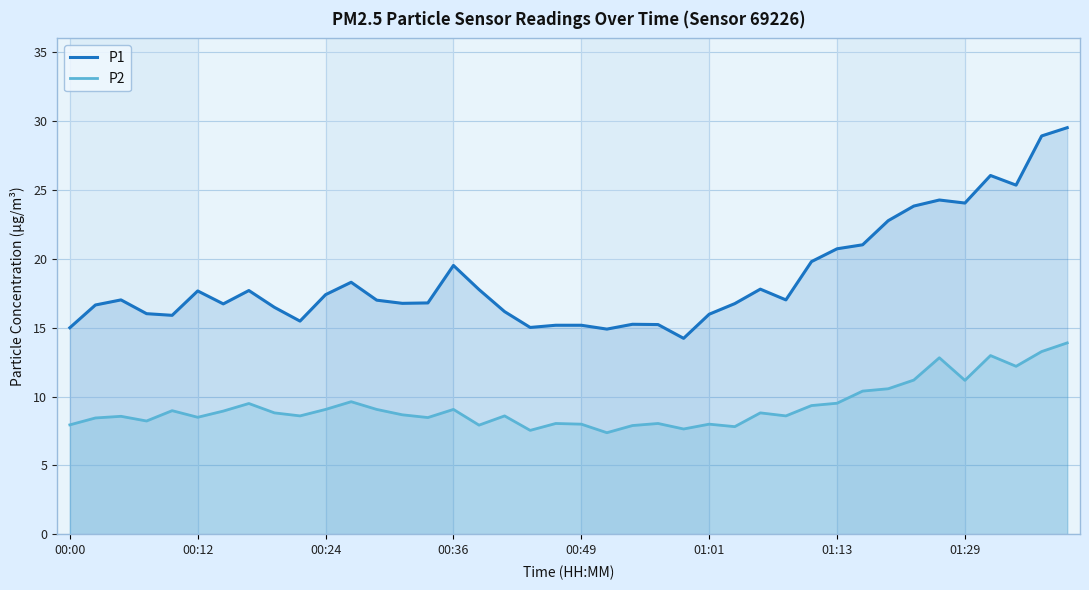

What is the total value across all series at 32?

33.3